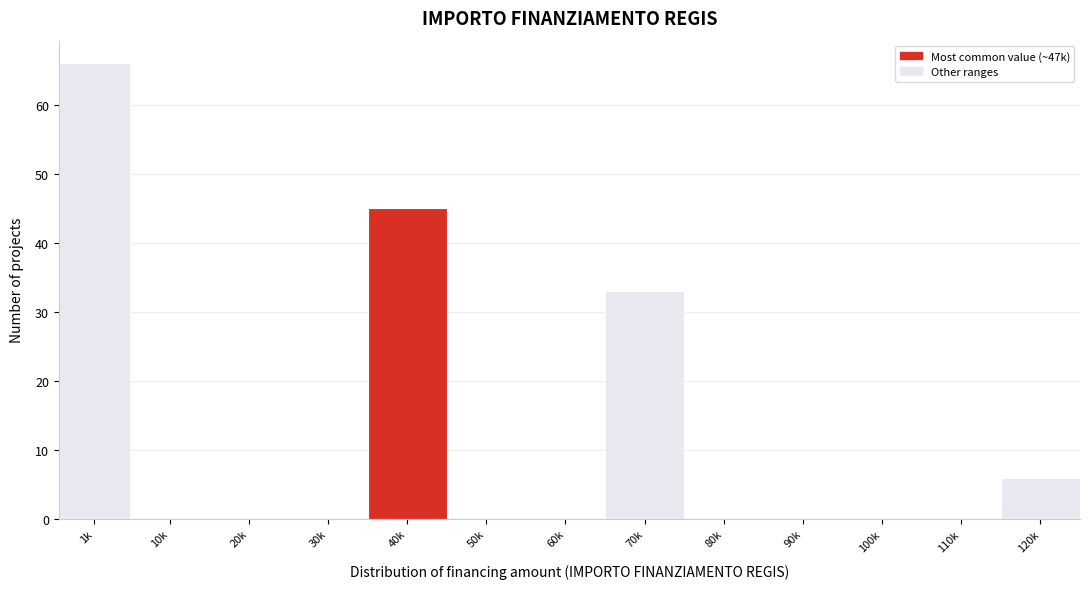

Reading right to left, extract all data points from this chart.

120k=6	110k=0	100k=0	90k=0	80k=0	70k=33	60k=0	50k=0	40k=45	30k=0	20k=0	10k=0	1k=66